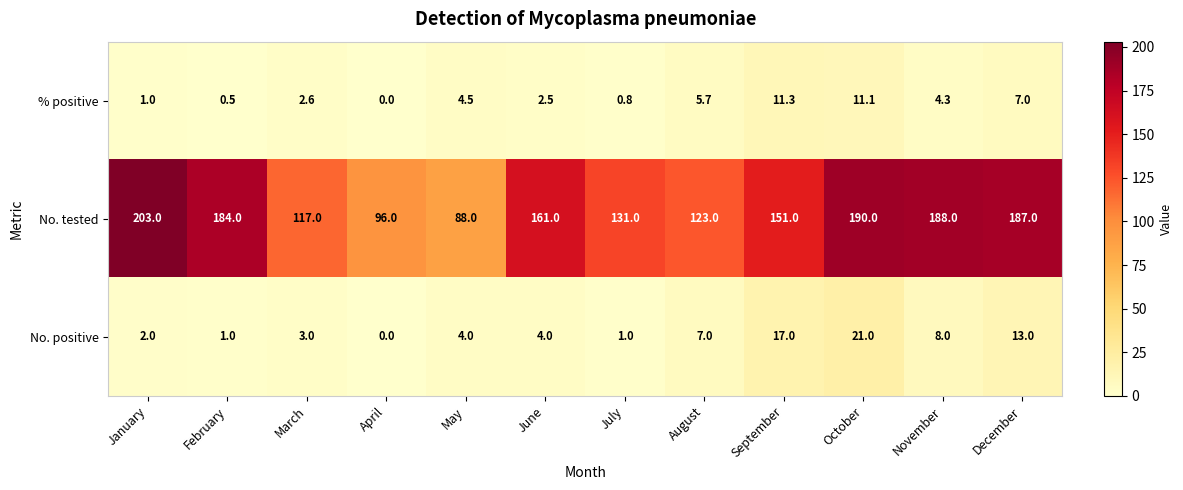

What is the average value of the No. tested series?

151.6